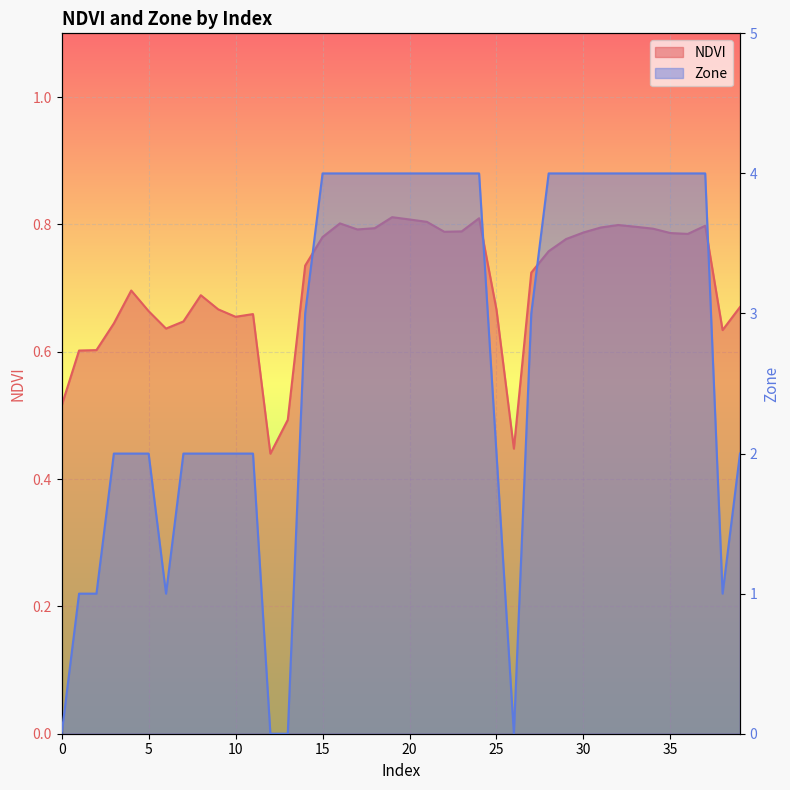

Reading left to right, transcribe all the data shown in this chart.

NDVI: 0.5	0.6	0.6	0.6	0.7	0.7	0.6	0.6	0.7	0.7	0.7	0.7	0.4	0.5	0.7	0.8	0.8	0.8	0.8	0.8	0.8	0.8	0.8	0.8	0.8	0.7	0.4	0.7	0.8	0.8	0.8	0.8	0.8	0.8	0.8	0.8	0.8	0.8	0.6	0.7
Zone: 0.0	1.0	1.0	2.0	2.0	2.0	1.0	2.0	2.0	2.0	2.0	2.0	0.0	0.0	3.0	4.0	4.0	4.0	4.0	4.0	4.0	4.0	4.0	4.0	4.0	2.0	0.0	3.0	4.0	4.0	4.0	4.0	4.0	4.0	4.0	4.0	4.0	4.0	1.0	2.0